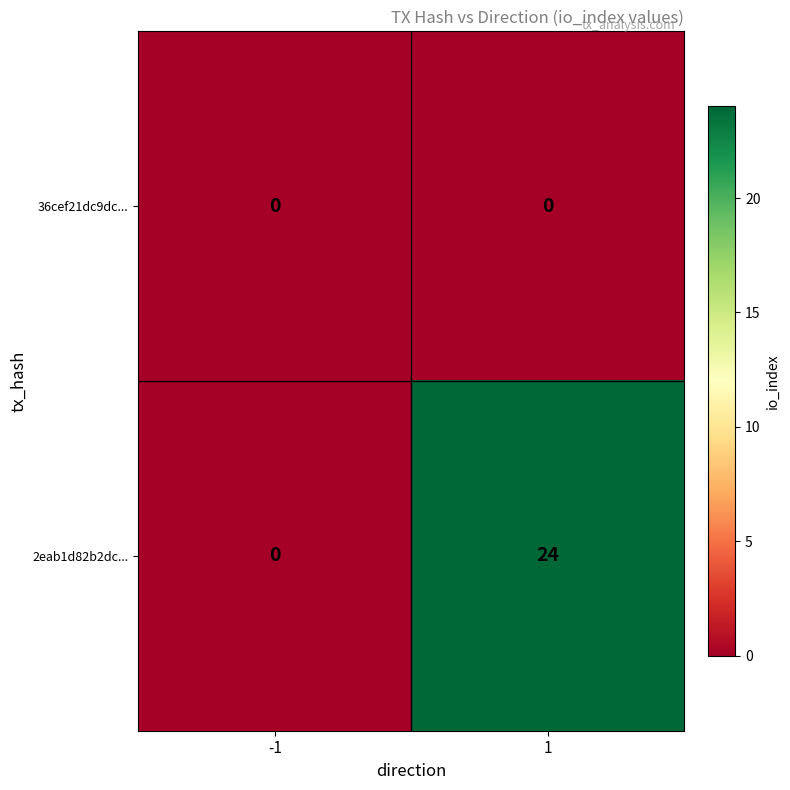

Reading left to right, extract all data points from this chart.

36cef21dc9dc...: -1=0	1=0
2eab1d82b2dc...: -1=0	1=24